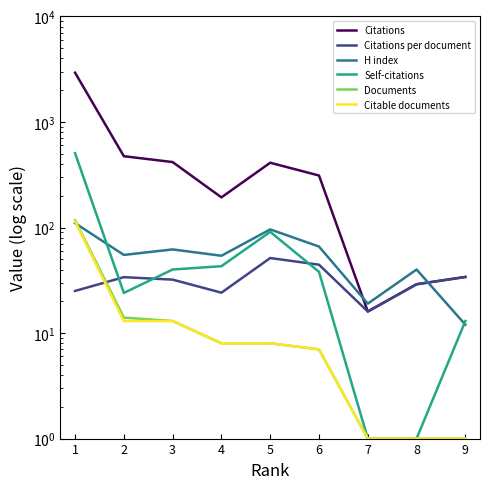

Between 7 and 4, which is larger?

4